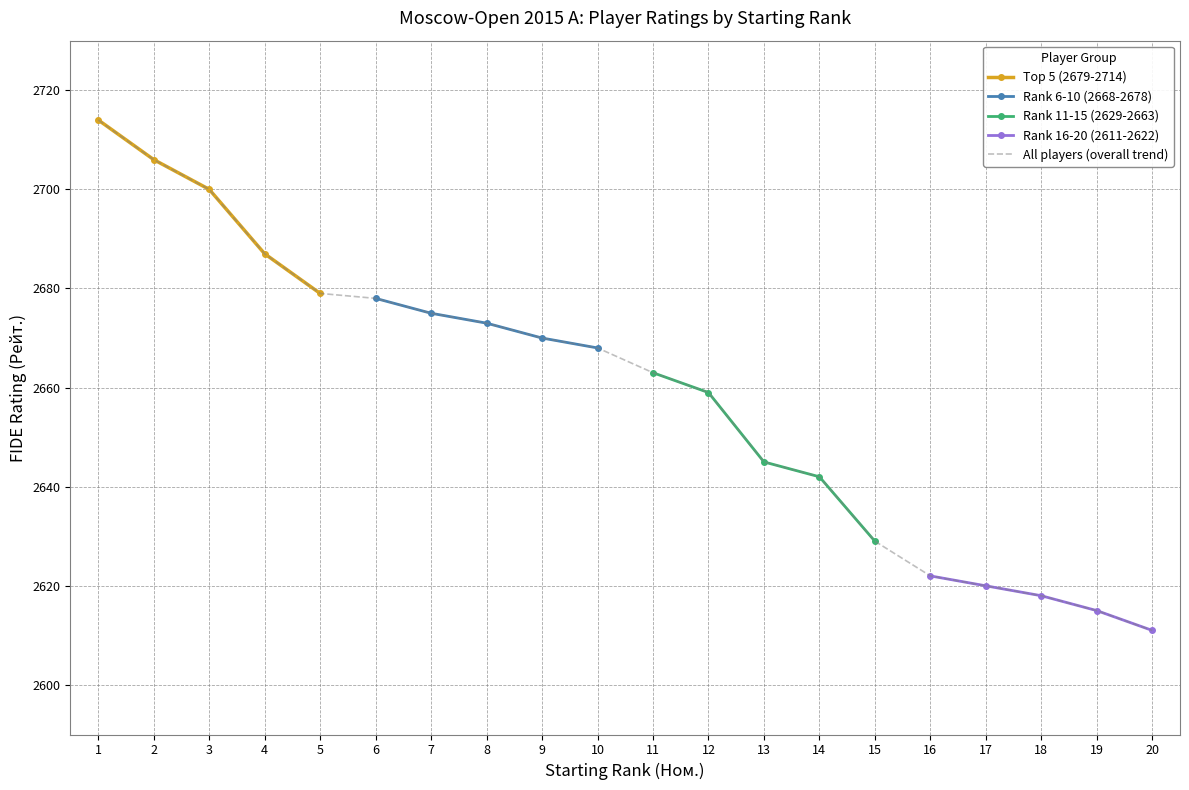

What is the sum of all values?

53174